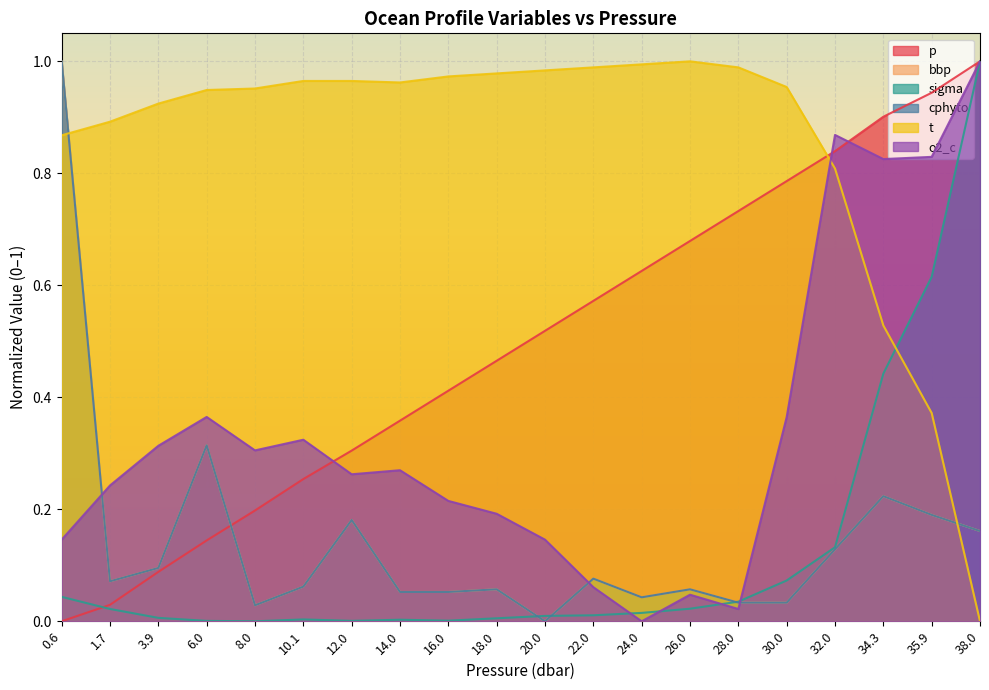

Rank the series at 30.0 from highest to lowest value.

t, p, o2_c, sigma, bbp, cphyto